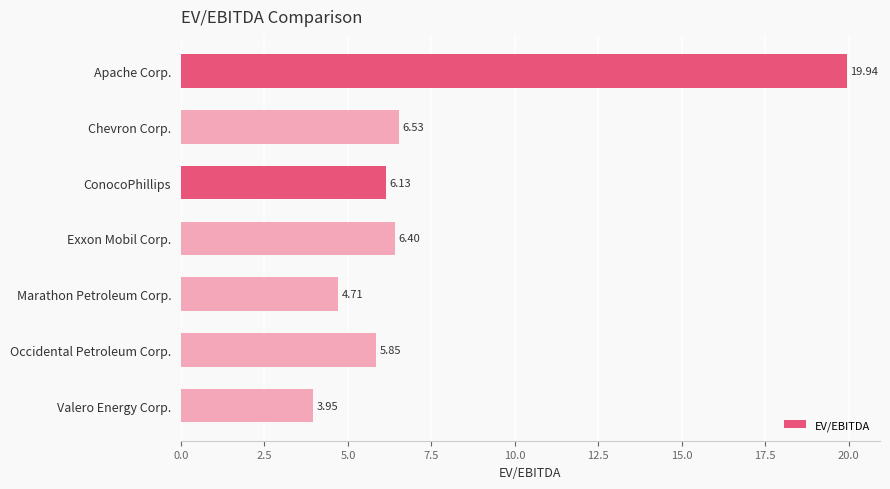

List the labels in order of value, largest first.

Apache Corp., Chevron Corp., Exxon Mobil Corp., ConocoPhillips, Occidental Petroleum Corp., Marathon Petroleum Corp., Valero Energy Corp.